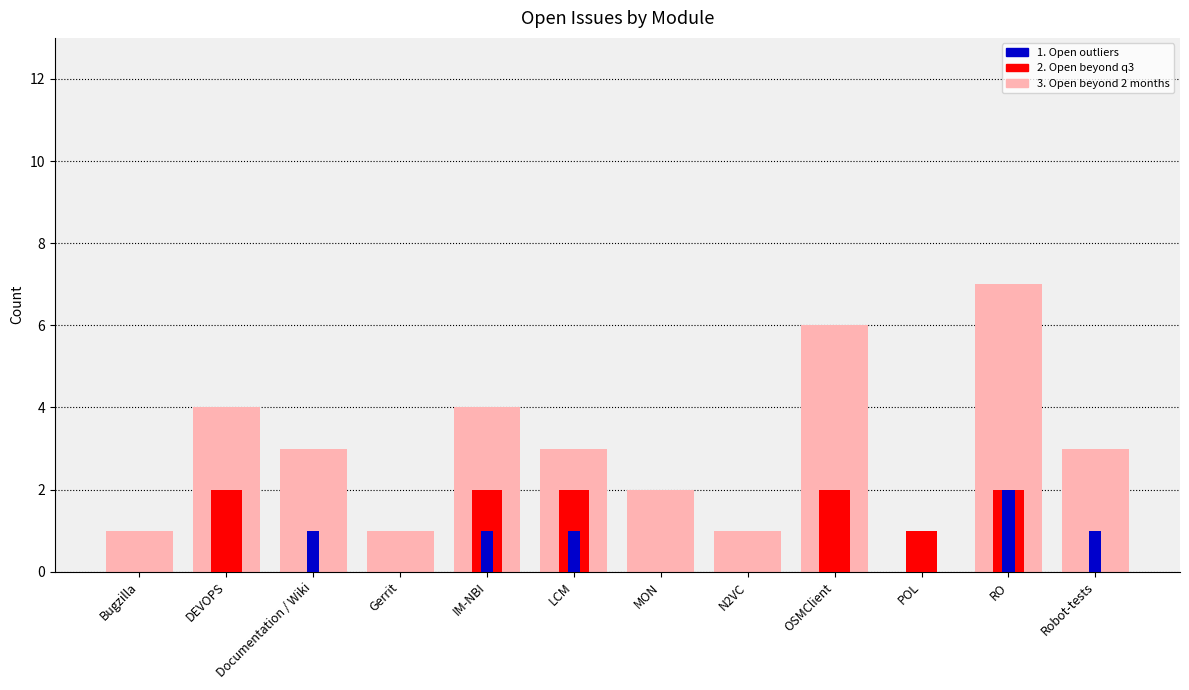

What are all the series names shown in the legend?

3. Open beyond 2 months, 2. Open beyond q3, 1. Open outliers